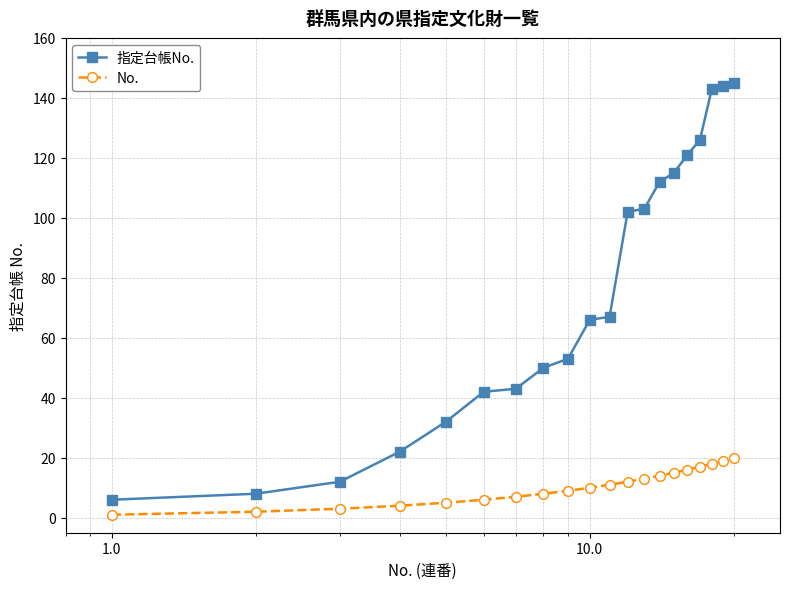

What is the sum of all 指定台帳No. values?

1512